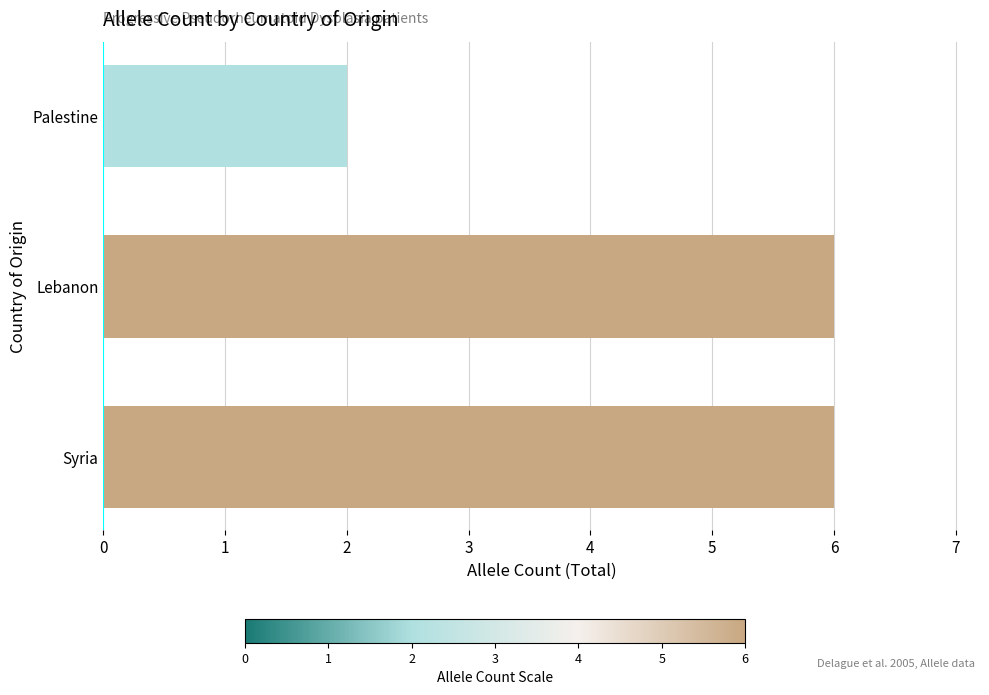

What is the difference between the second highest and minimum values?

4